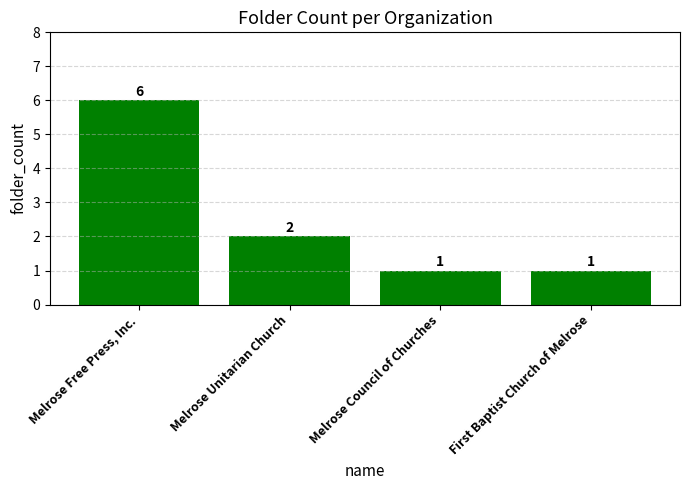

What is the greatest value displayed?

6